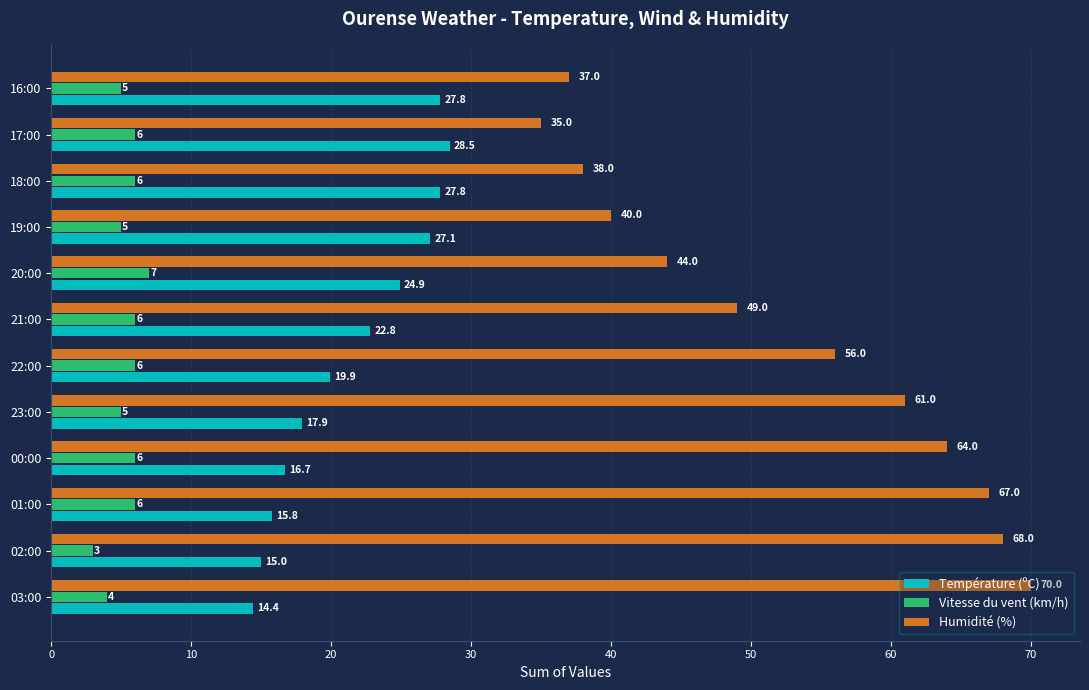

What are all the series names shown in the legend?

Température (ºC), Vitesse du vent (km/h), Humidité (%)